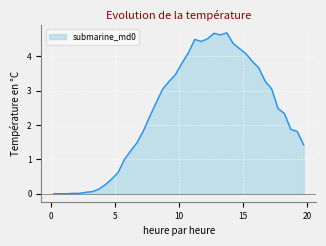

Reading left to right, extract all data points from this chart.

0.25=0.0	0.75=0.0	1.25=0.0	1.75=0.0	2.25=0.0	2.75=0.0	3.25=0.1	3.75=0.1	4.25=0.3	4.75=0.4	5.25=0.6	5.75=1.0	6.25=1.2	6.75=1.5	7.25=1.8	7.75=2.3	8.25=2.7	8.75=3.0	9.25=3.3	9.75=3.5	10.25=3.8	10.75=4.1	11.25=4.5	11.75=4.4	12.25=4.5	12.75=4.7	13.25=4.6	13.75=4.7	14.25=4.4	14.75=4.2	15.25=4.1	15.75=3.9	16.25=3.7	16.75=3.3	17.25=3.0	17.75=2.5	18.25=2.3	18.75=1.9	19.25=1.8	19.75=1.4